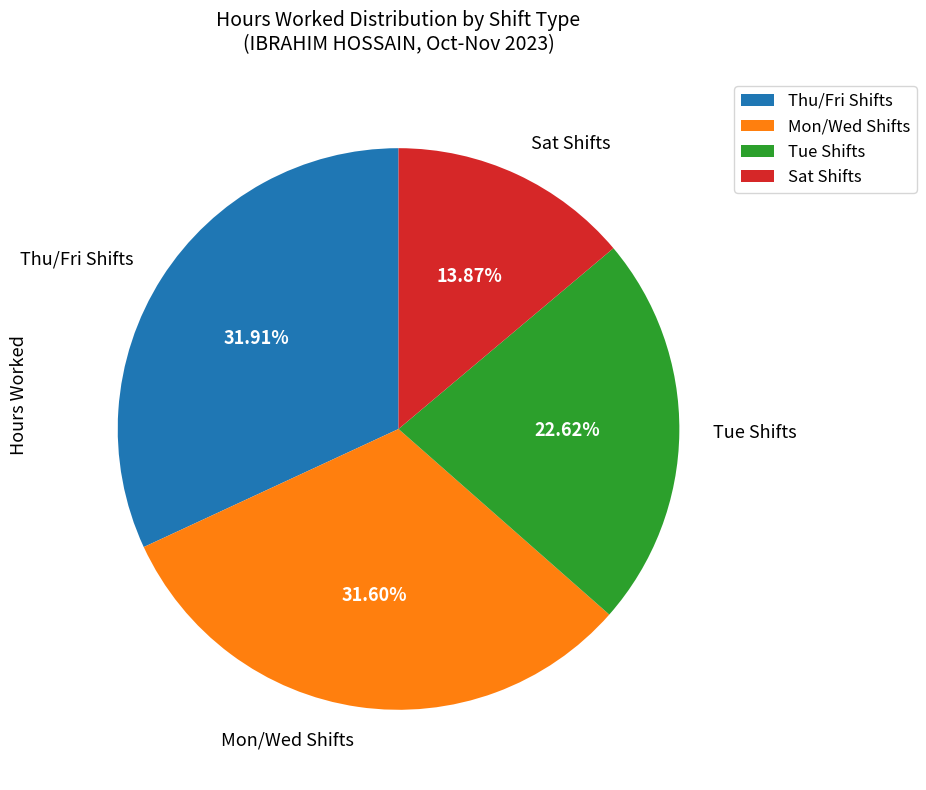

Combined, do Thu/Fri Shifts and Sat Shifts account for over 50%?

No